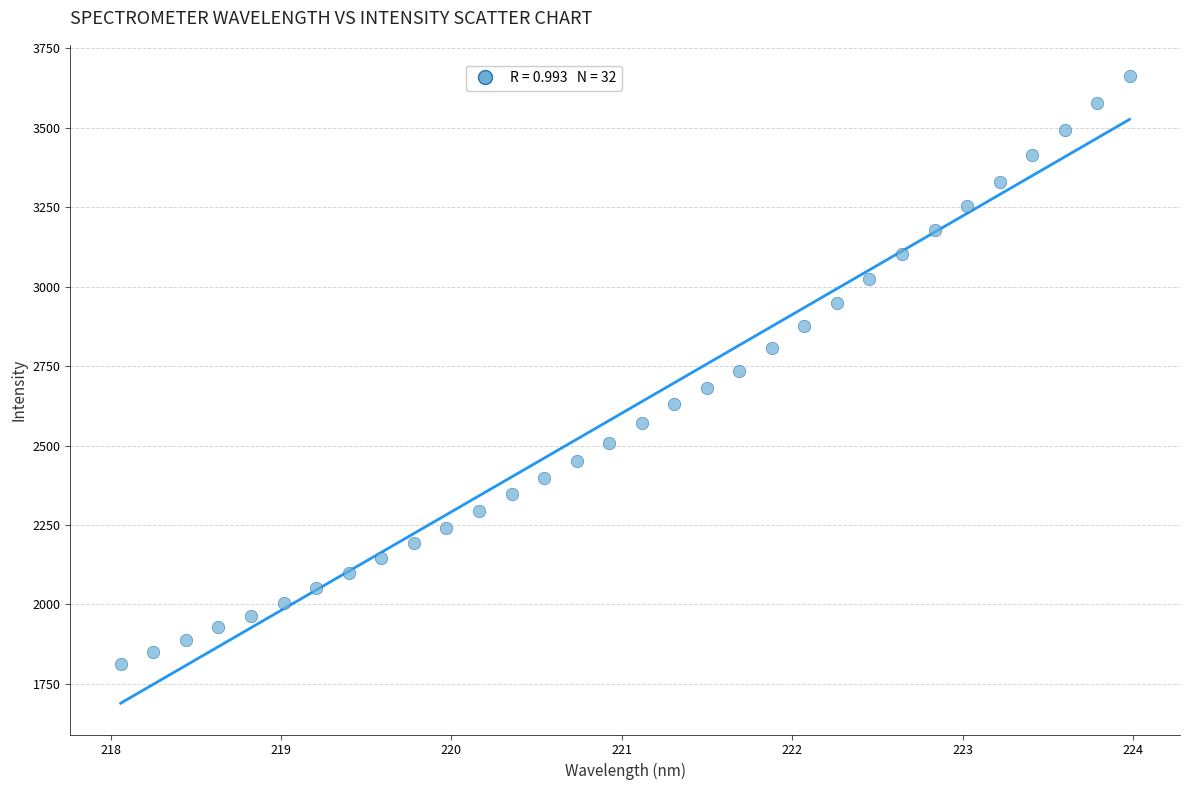

What is the range of Y values (max minus min)?

1850.0